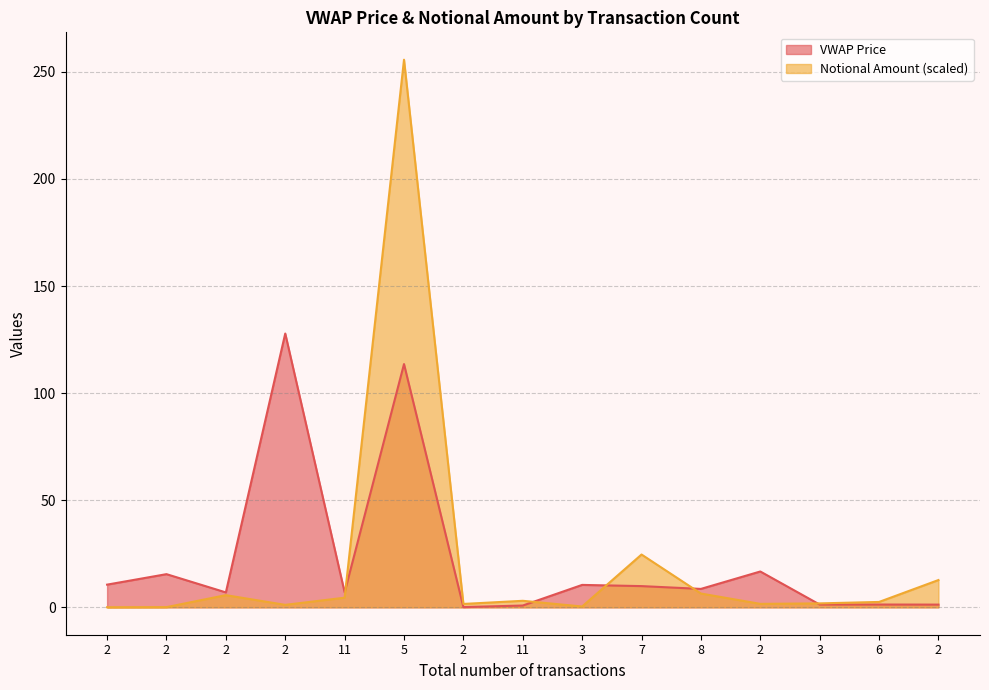

What is the approximate value of Notional Amount at 2?

1.2